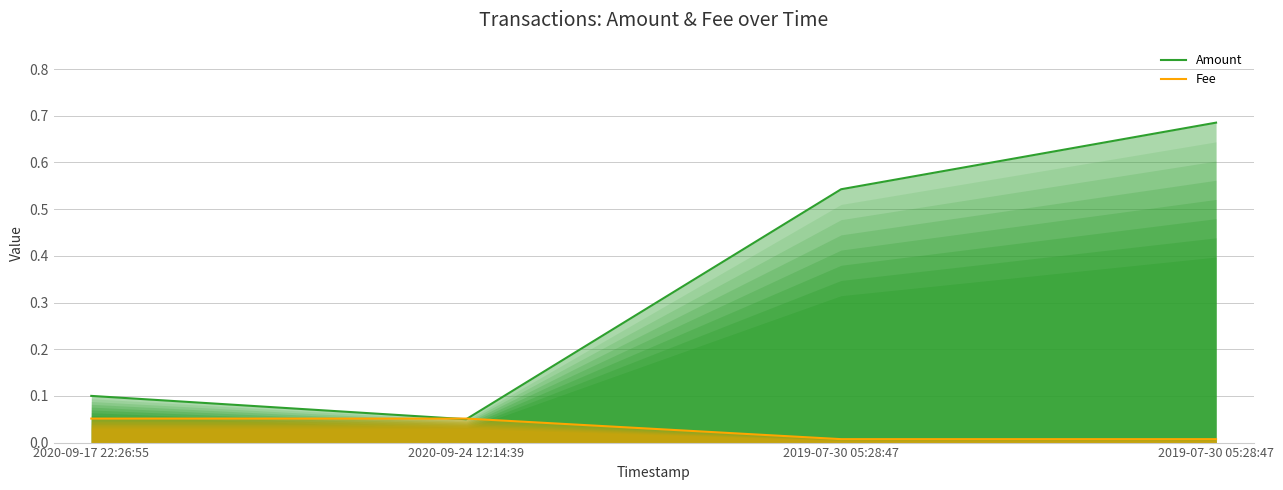

True or false: Fee has a value of 0.0 at 2019-07-30 05:28:47.

True